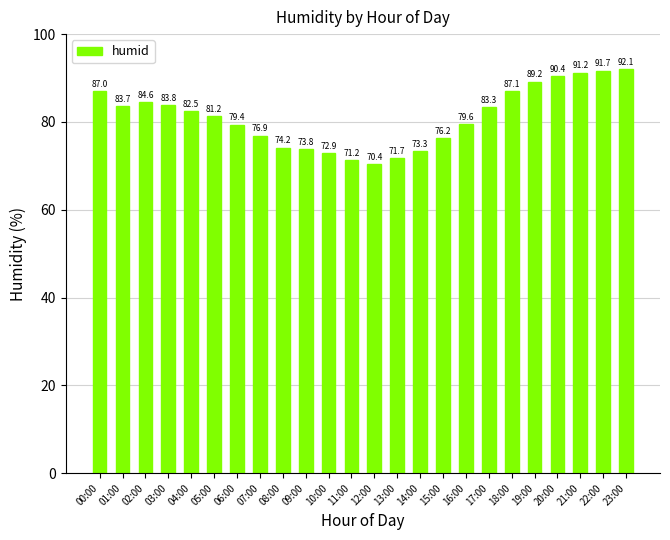

How many bars are there in total?

24